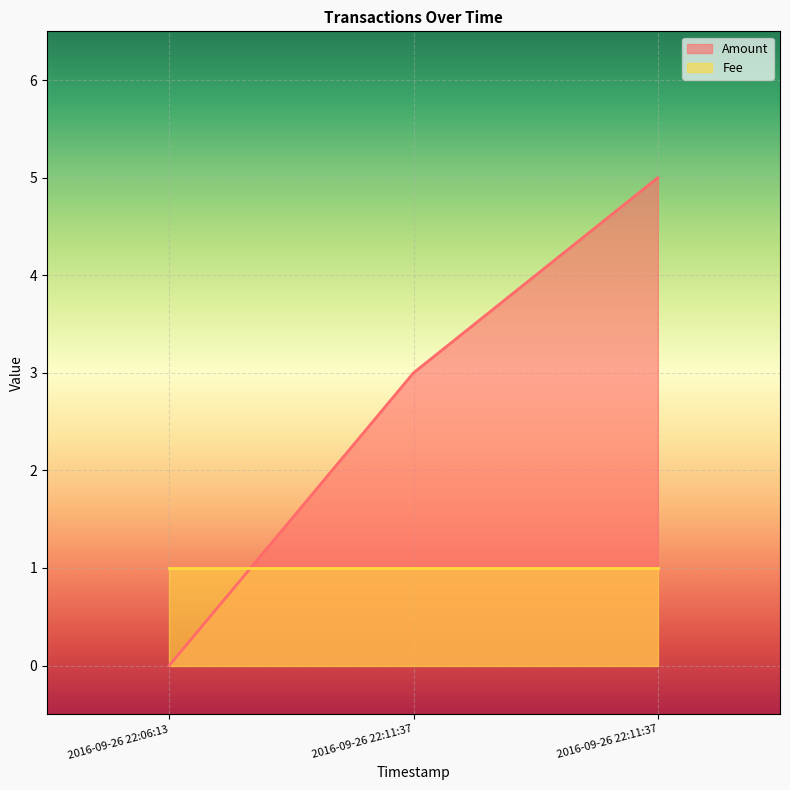

What is the approximate value at 2016-09-26 22:11:37?

3